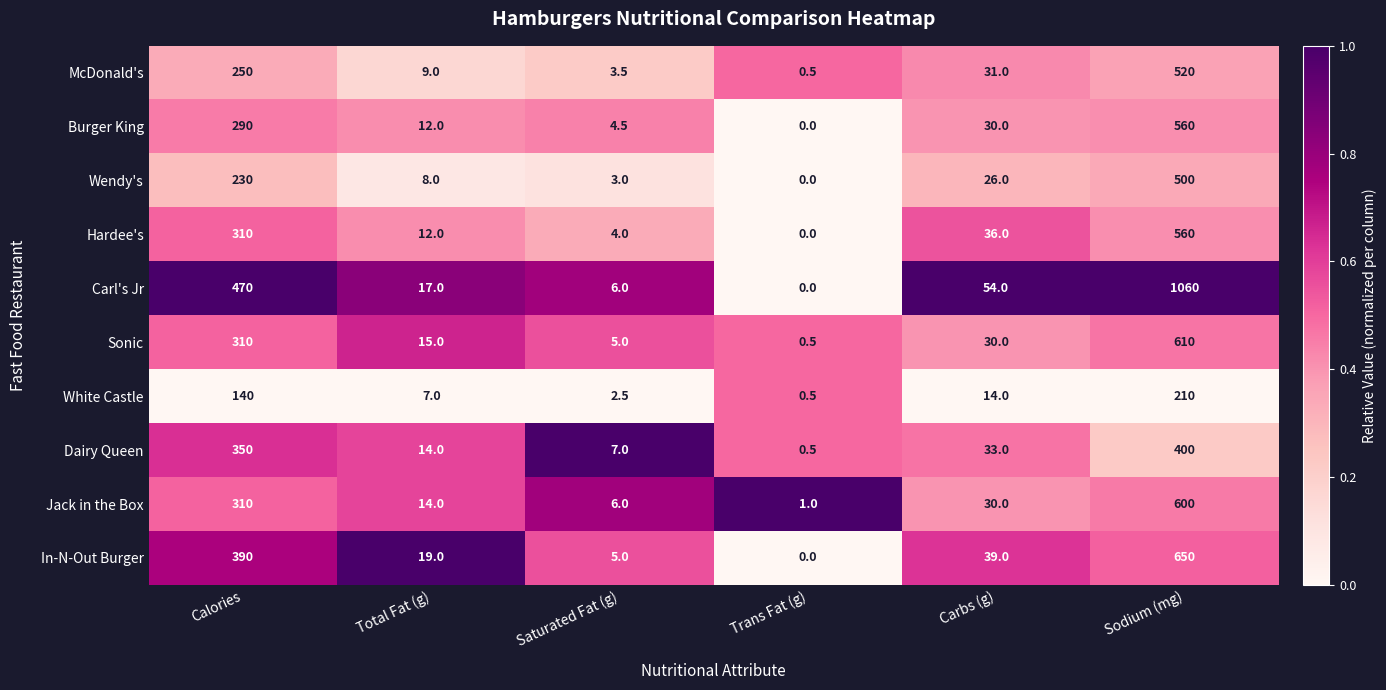

How many data points does each series have?

6